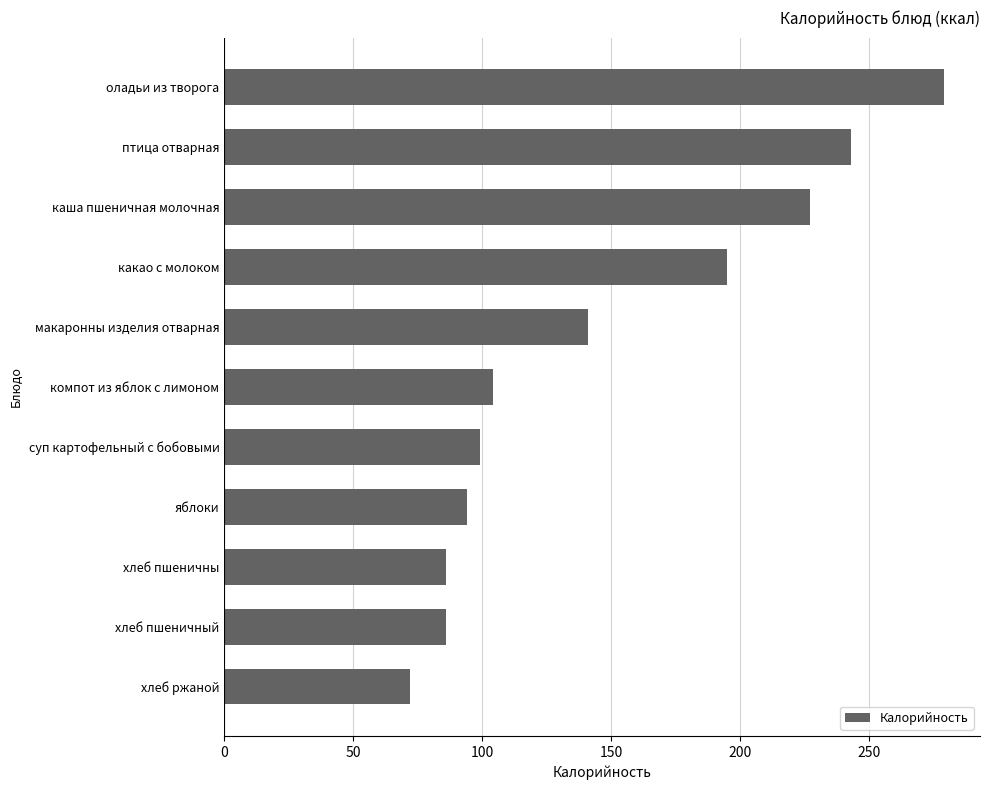

What is the change in value from яблоки to компот из яблок с лимоном?

+10